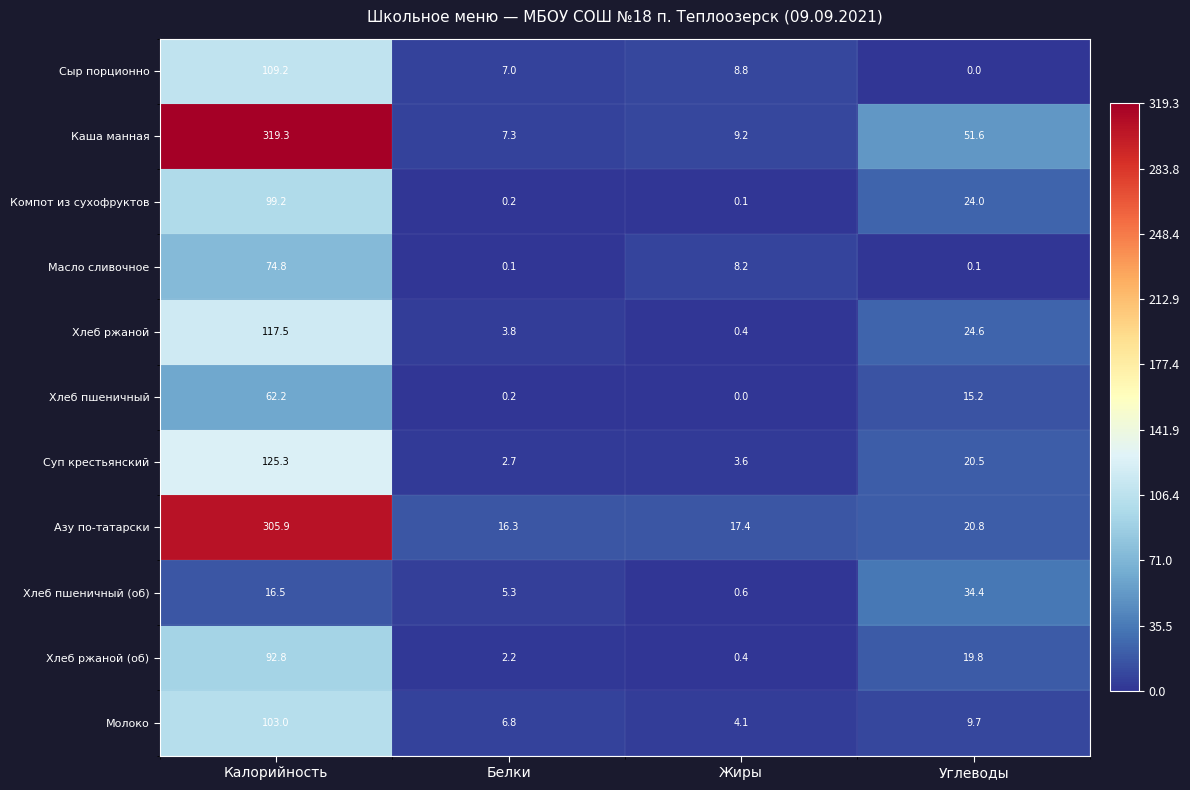

Which series has the largest total across all categories?

Каша манная